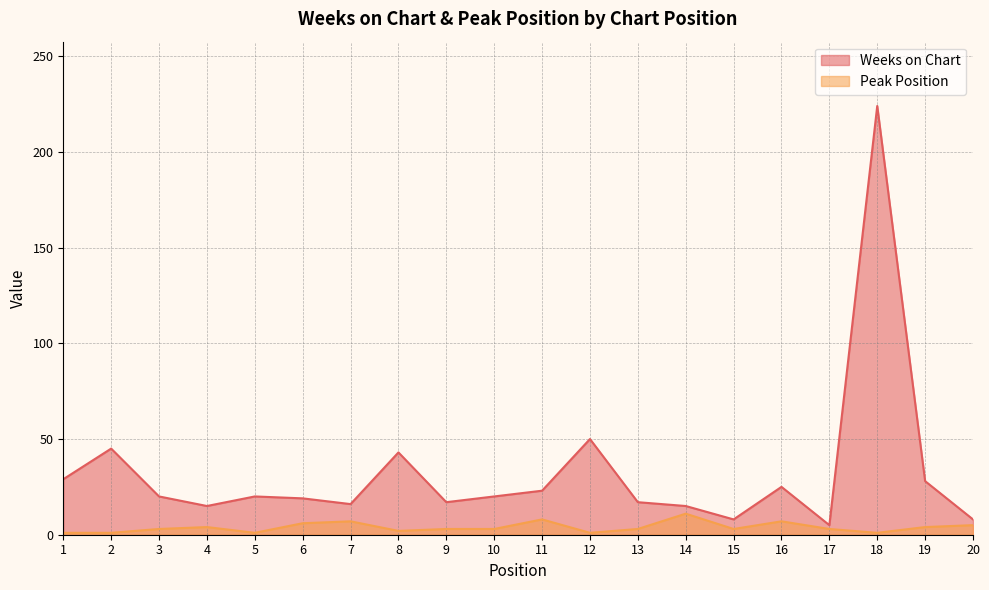

How many interior local valleys does the Peak Position series have?

5